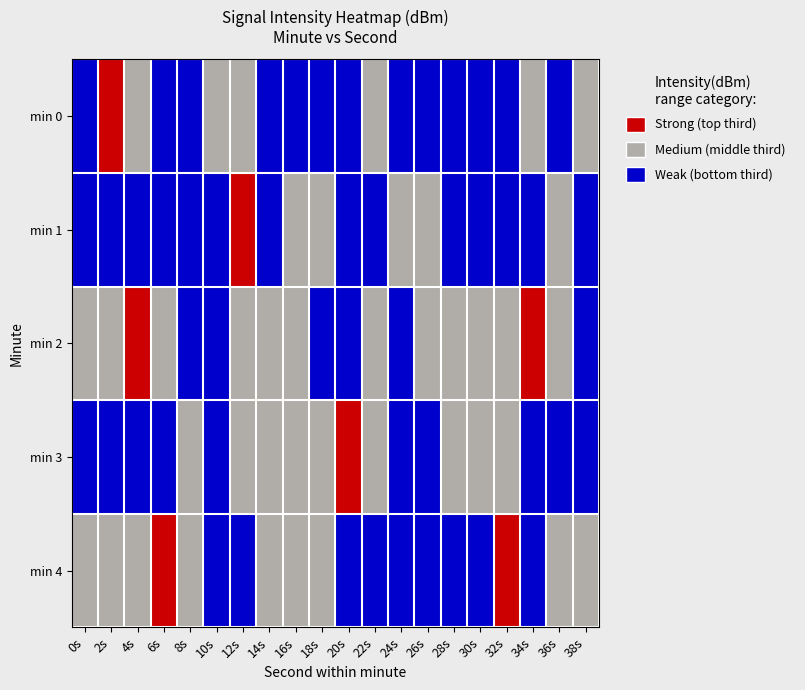

How many series are shown in this chart?

5